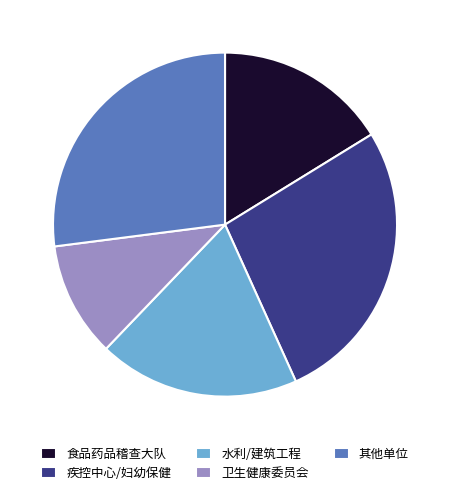

How many slices are in this pie chart?

5